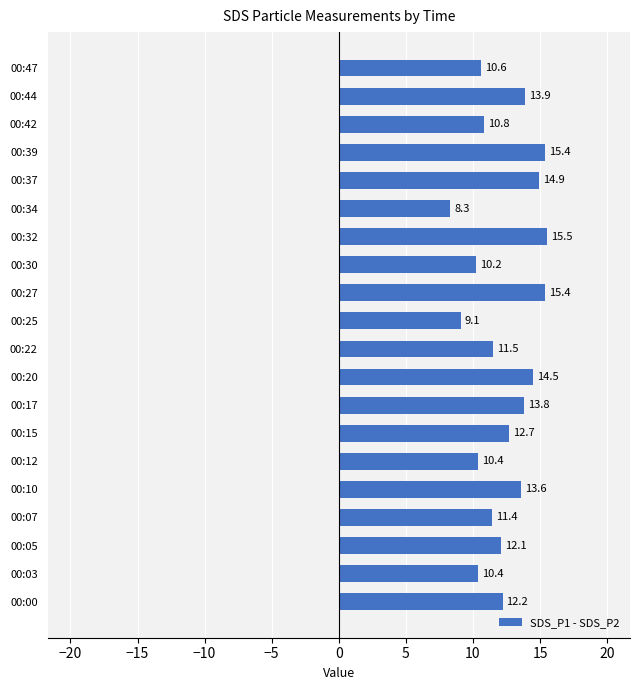

Reading bottom to top, transcribe all the data shown in this chart.

12.2	10.4	12.1	11.4	13.6	10.4	12.7	13.8	14.5	11.5	9.1	15.4	10.2	15.5	8.3	14.9	15.4	10.8	13.9	10.6